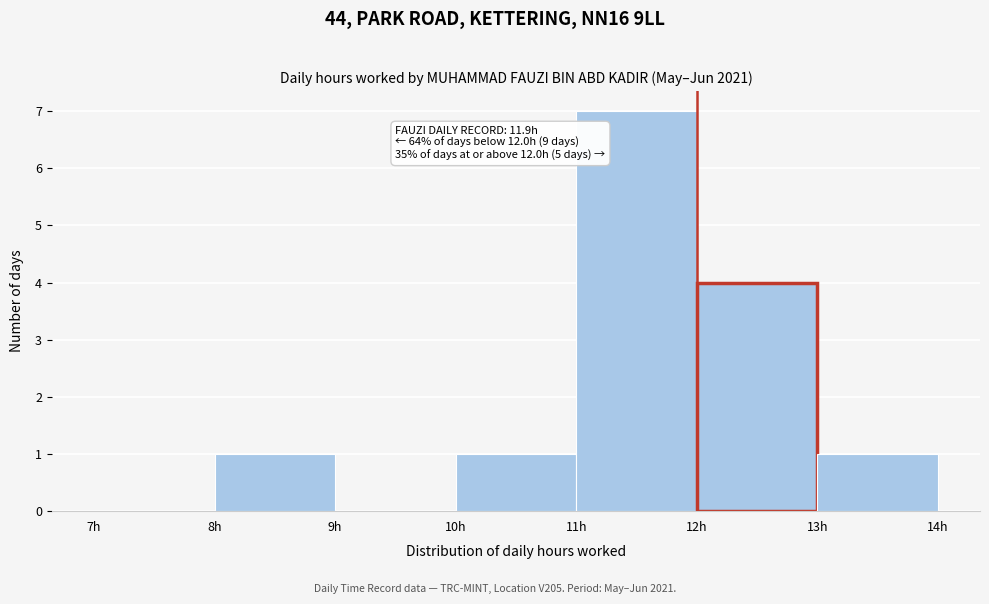

Over which range of the x-axis is the bar tallest?

11 to 12